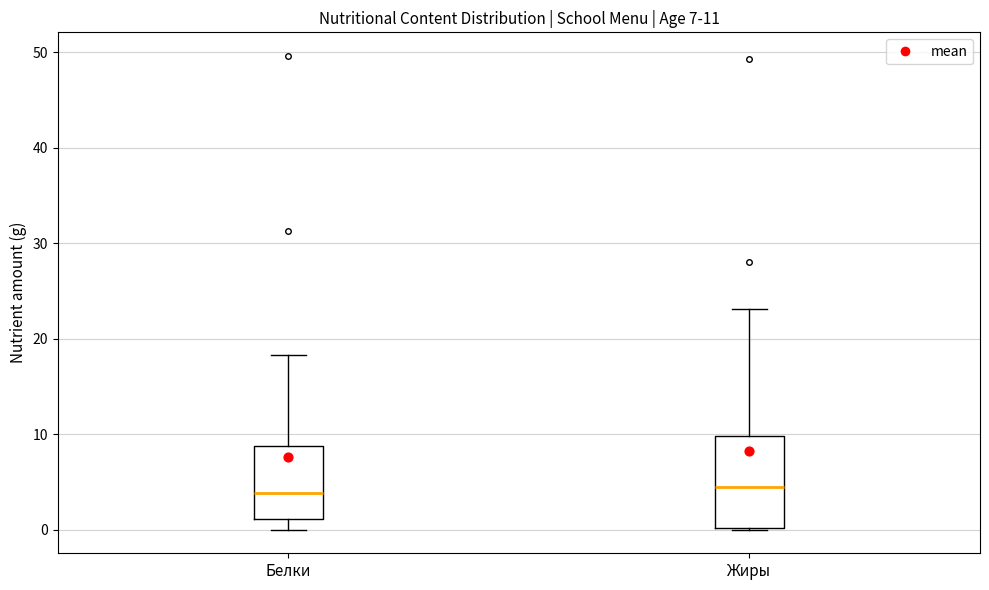

Comparing the boxes themselves (not the whiskers), which one is the tallest?

Жиры